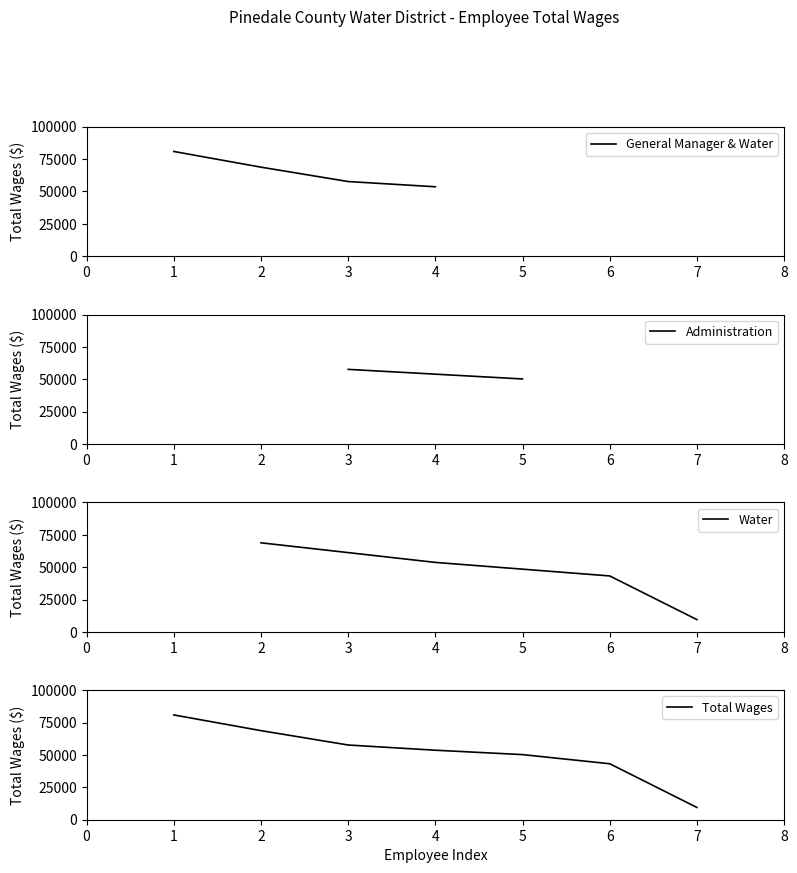

What is the value of the 4th point from the left?

53651